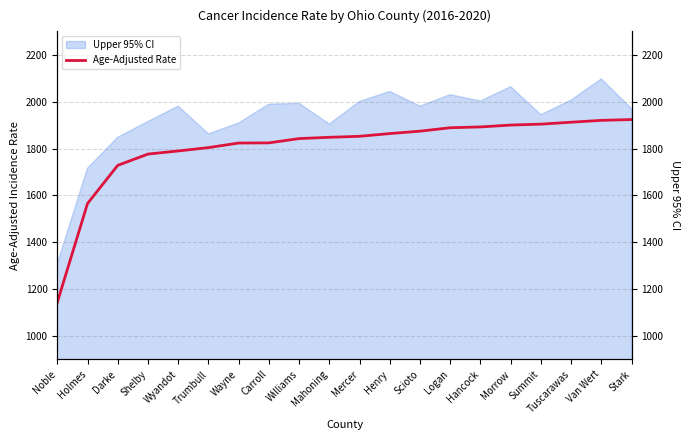

Reading left to right, what are all the values shown in this chart?

Noble=1143.0	Holmes=1565.2	Darke=1728.1	Shelby=1776.3	Wyandot=1789.6	Trumbull=1803.9	Wayne=1823.4	Carroll=1824.1	Williams=1842.4	Mahoning=1847.9	Mercer=1852.2	Henry=1863.8	Scioto=1874.1	Logan=1888.7	Hancock=1892.2	Morrow=1900.1	Summit=1904.1	Tuscarawas=1912.3	Van Wert=1920.3	Stark=1923.6